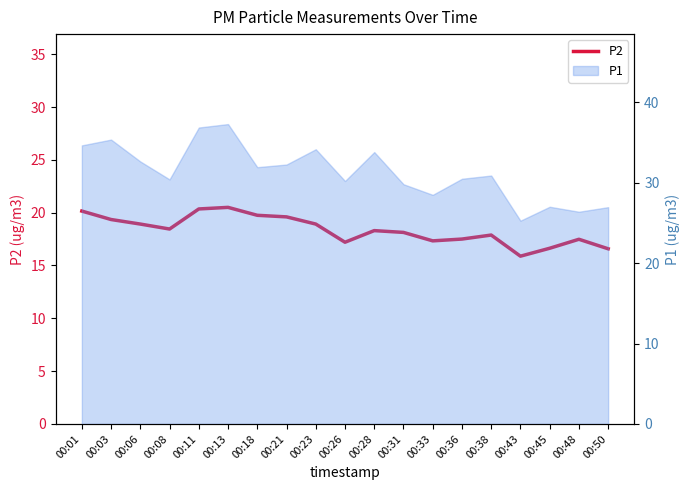

What is the change in value from 00:03 to 00:33?

-2.0